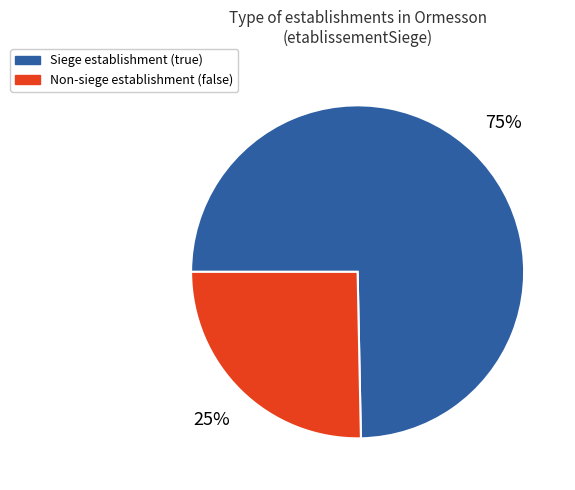

Is it true that Siege establishment (true) is 75% of the pie?

True